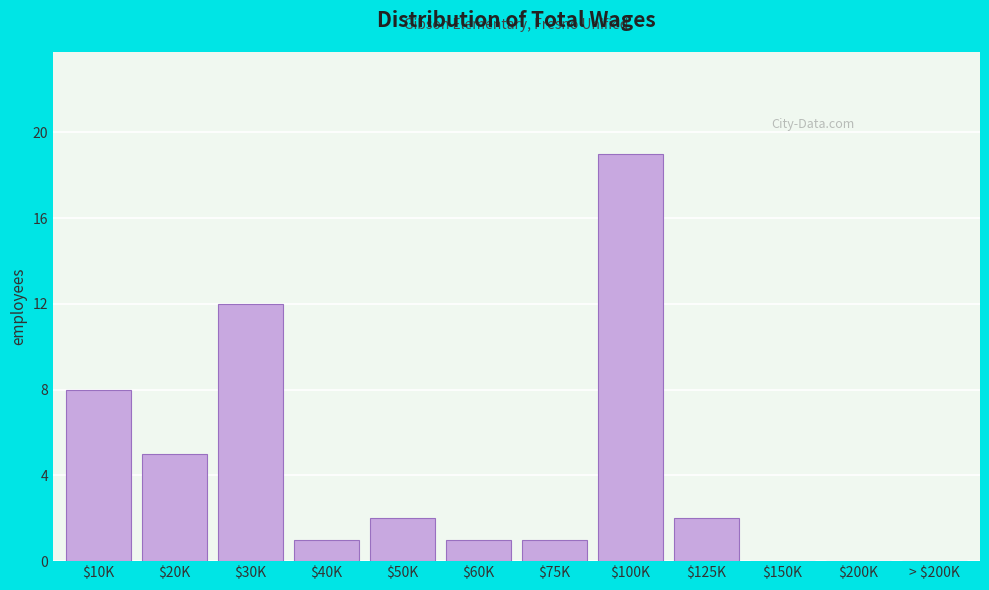

True or false: the data shows 13 at $200K.

False